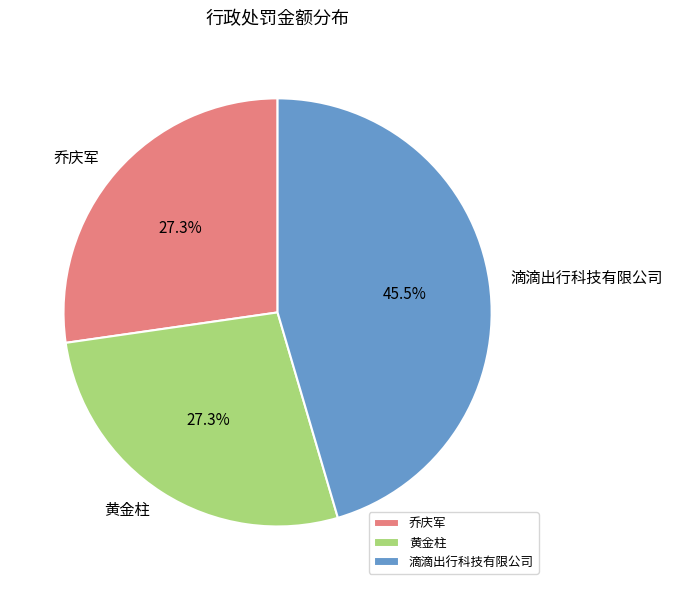

Which slice is the largest?

滴滴出行科技有限公司